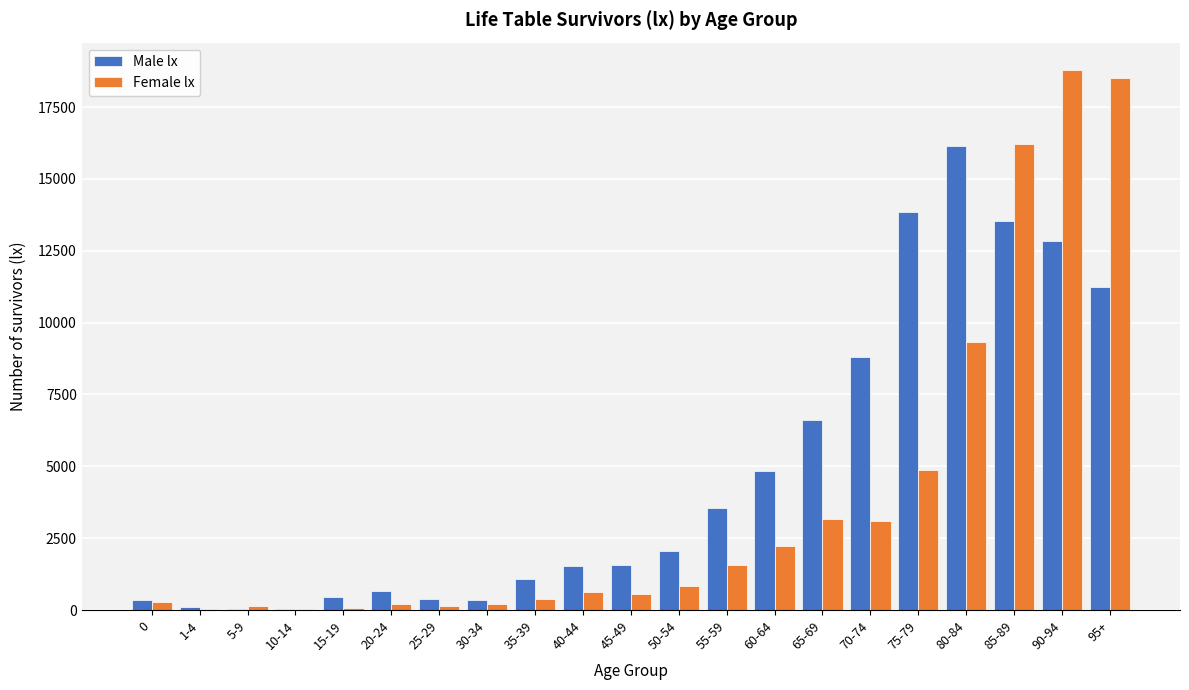

Is the value of Female lx at 35-39 greater than the value of Male lx at 45-49?

No